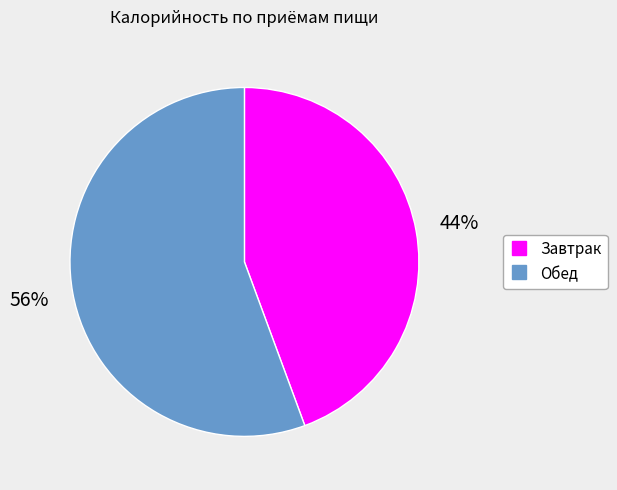

To the nearest percent, what is the average slice percentage?

50%